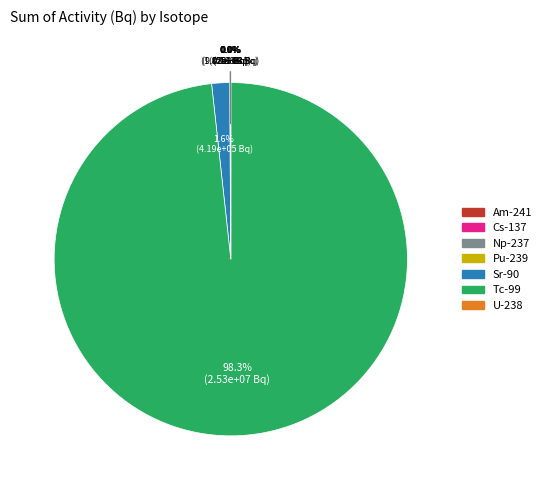

True or false: Np-237 accounts for 0% of the total.

True